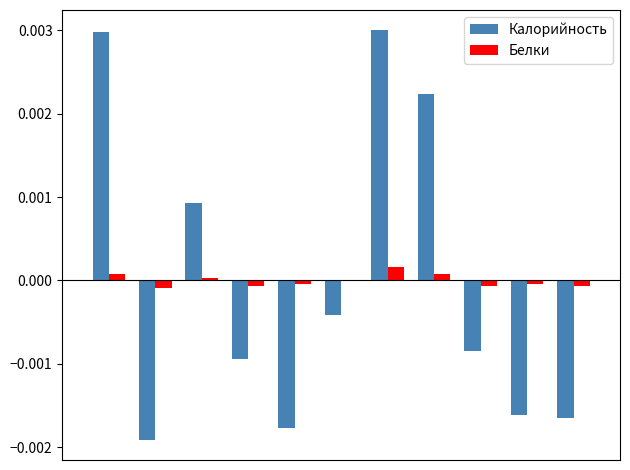

How many groups of bars are there?

11